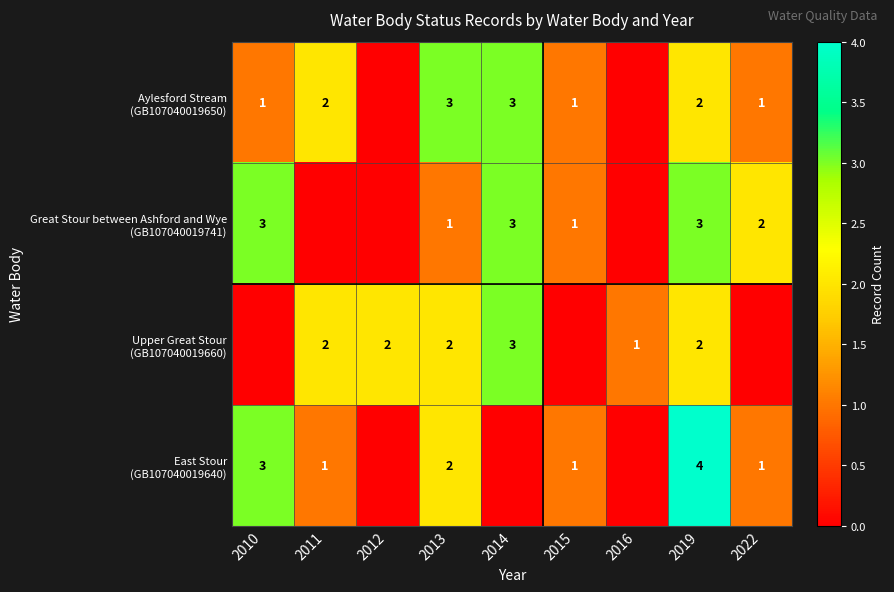

What is the highest value of the Upper Great Stour (GB107040019660) series?

3